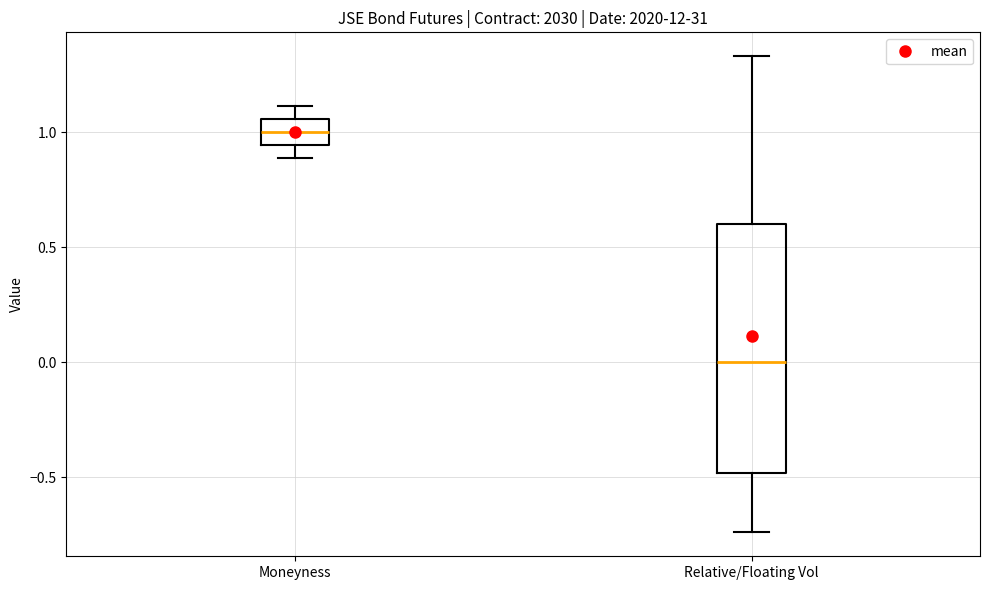

Where does the upper whisker of the box for Relative/Floating Vol end on the y-axis? The values are not printed on the chart, so give them approximately, as read against the axis.

1.35